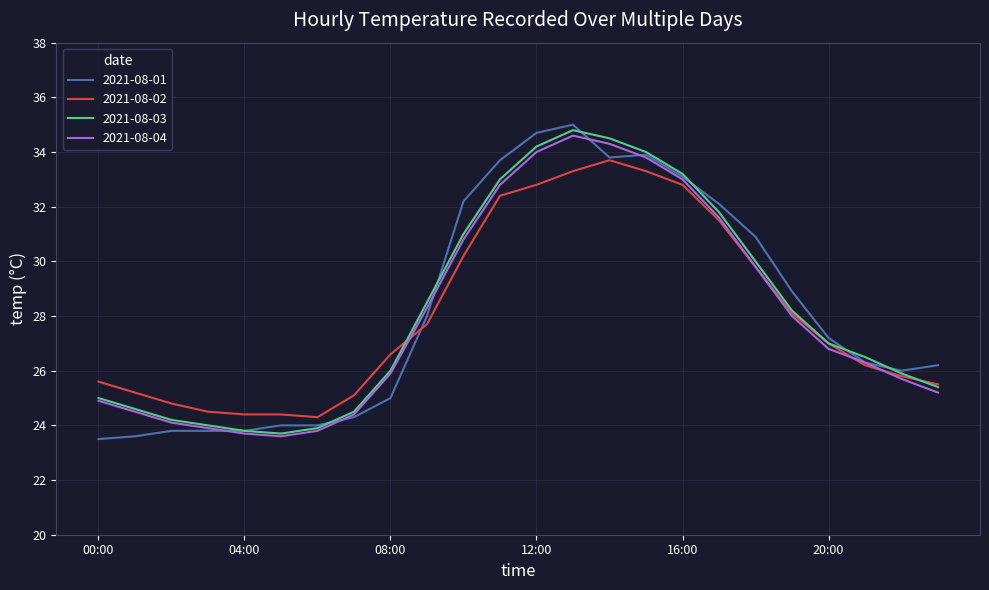

What is the lowest value of the 2021-08-02 series?

24.3